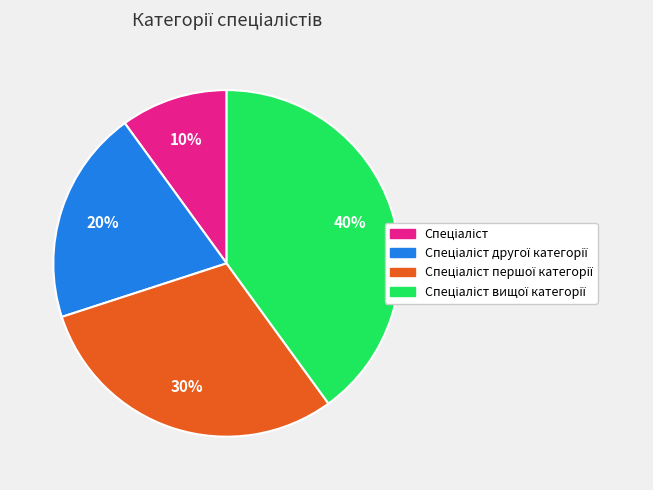

Is there any slice that represents more than half of the pie?

No